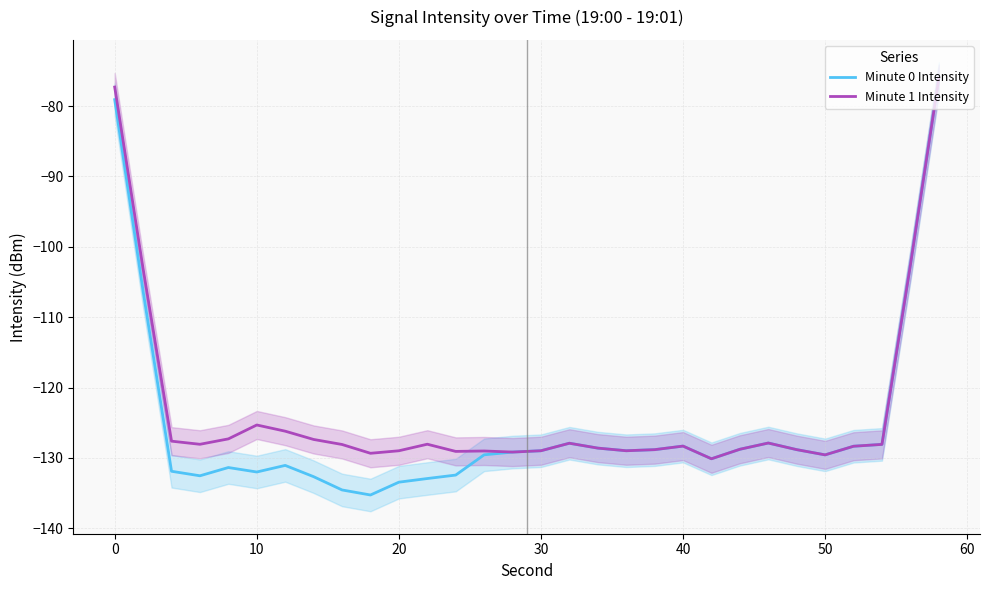

What is the difference between the second highest and second lowest values in the Minute 0 Intensity series?

55.5